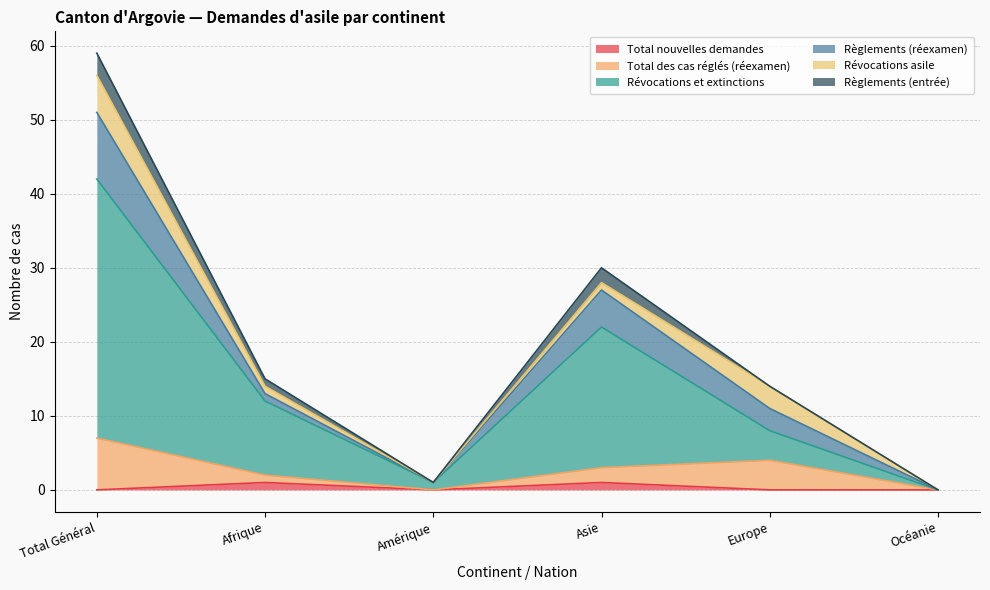

True or false: Total nouvelles demandes has a value of 0 at Amérique.

True